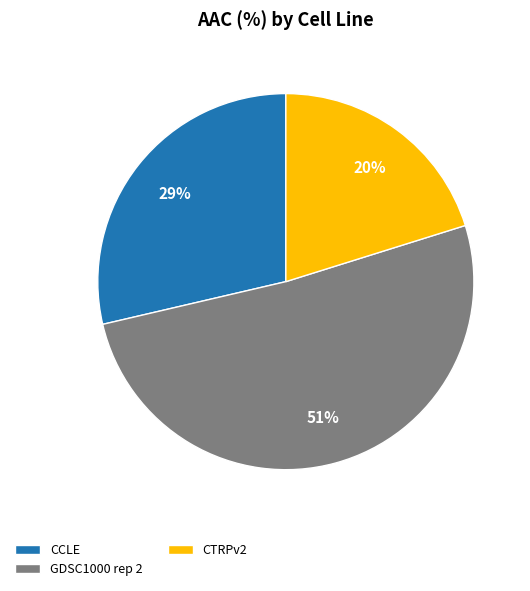

Which category has the smallest portion of the pie?

CTRPv2